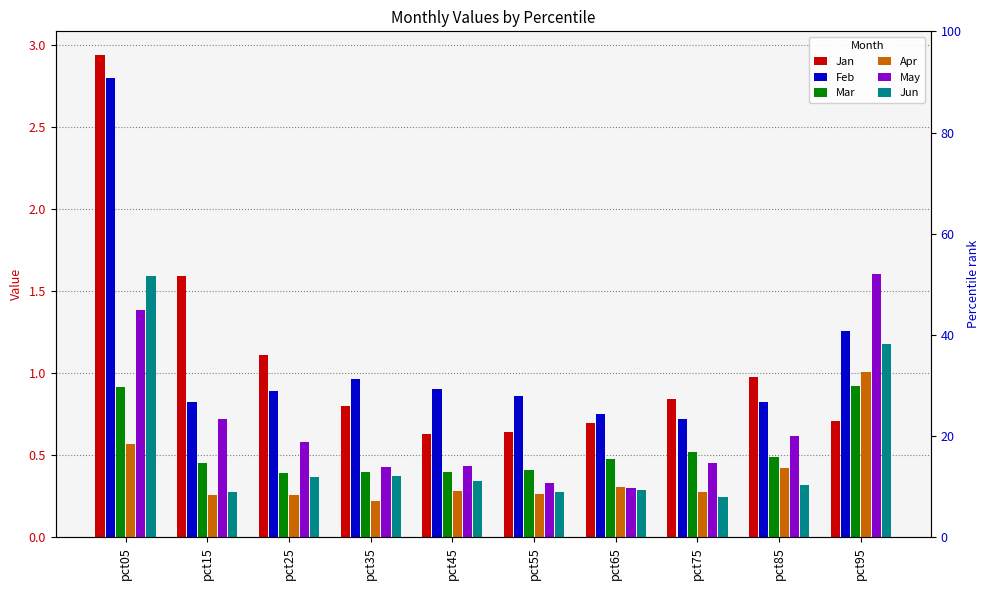

Rank the series by their maximum value, from highest to lowest.

Jan, Feb, May, Jun, Apr, Mar